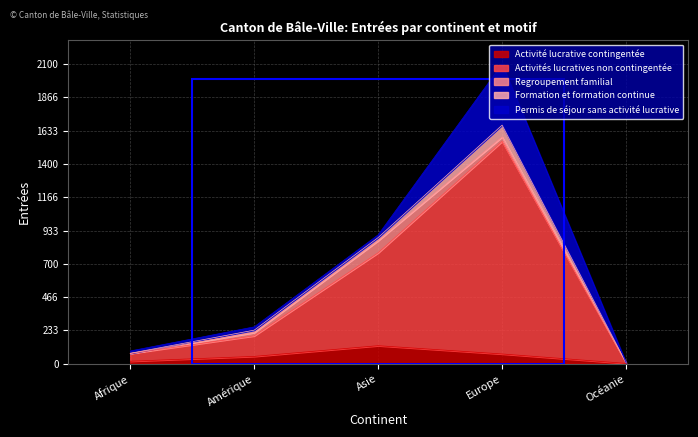

At which label does Activités lucratives non contingentée reach its peak?

Europe